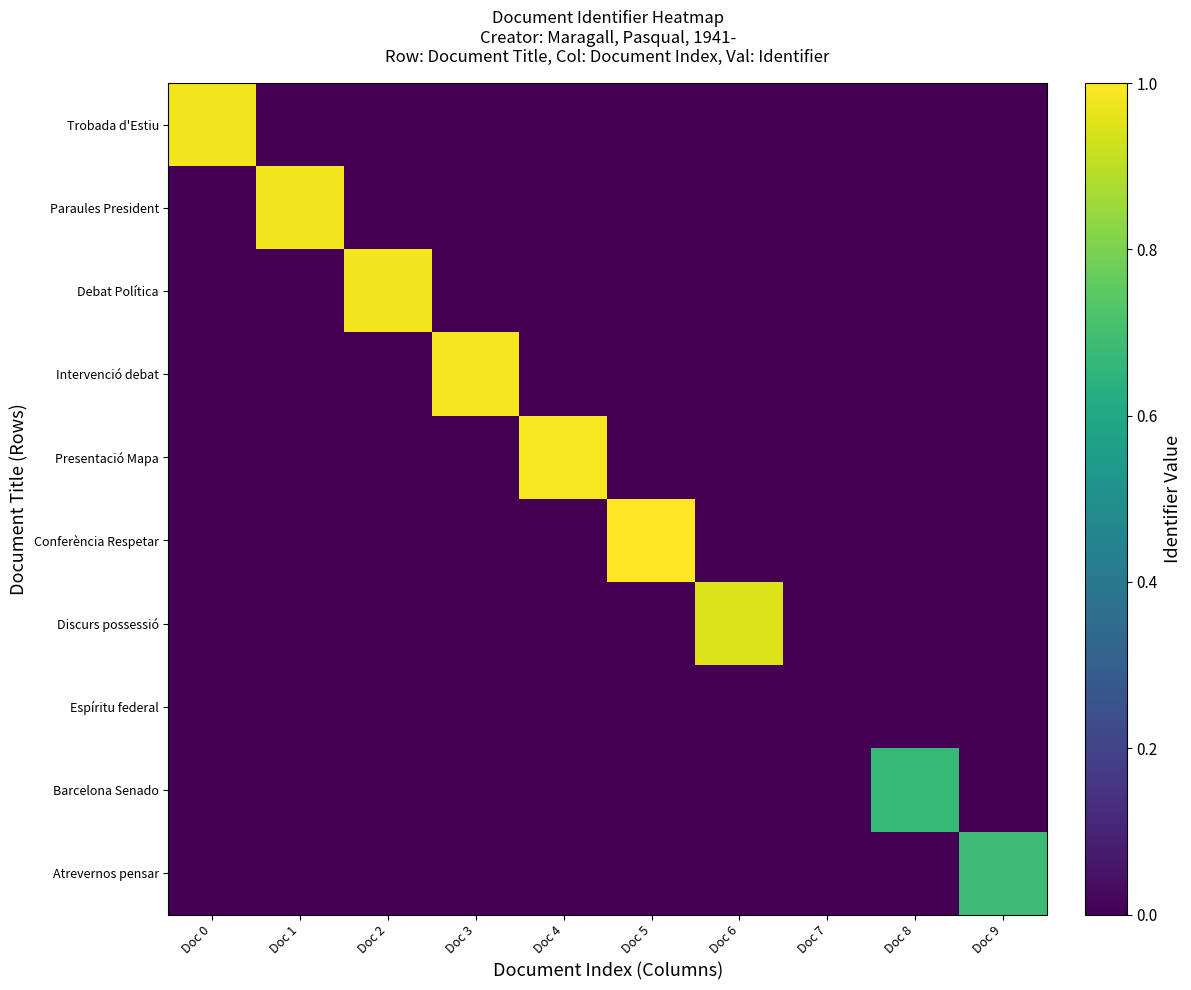

Between Doc 7 and Doc 8, which series saw the biggest shift?

Barcelona Senado